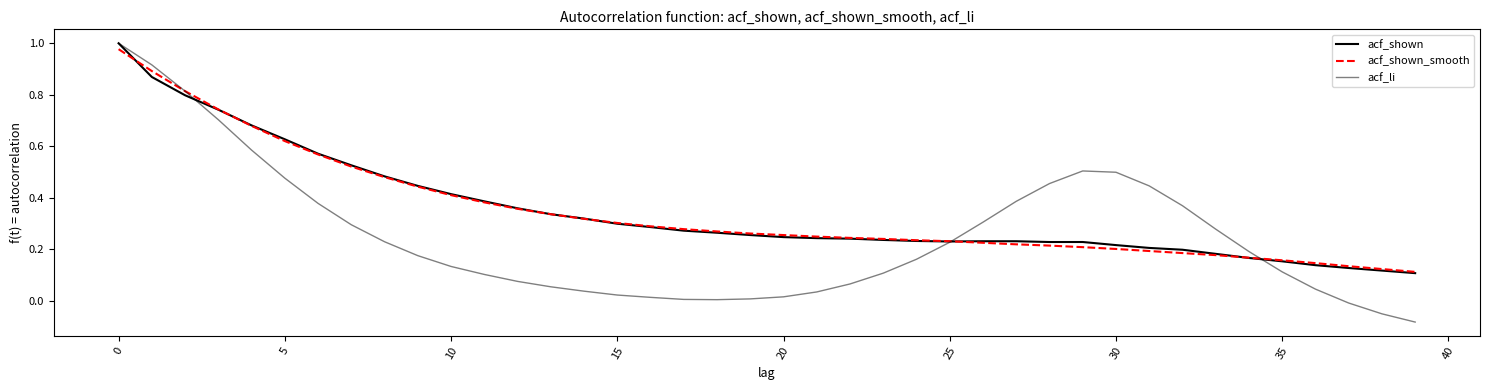

How many lines are shown in the chart?

3